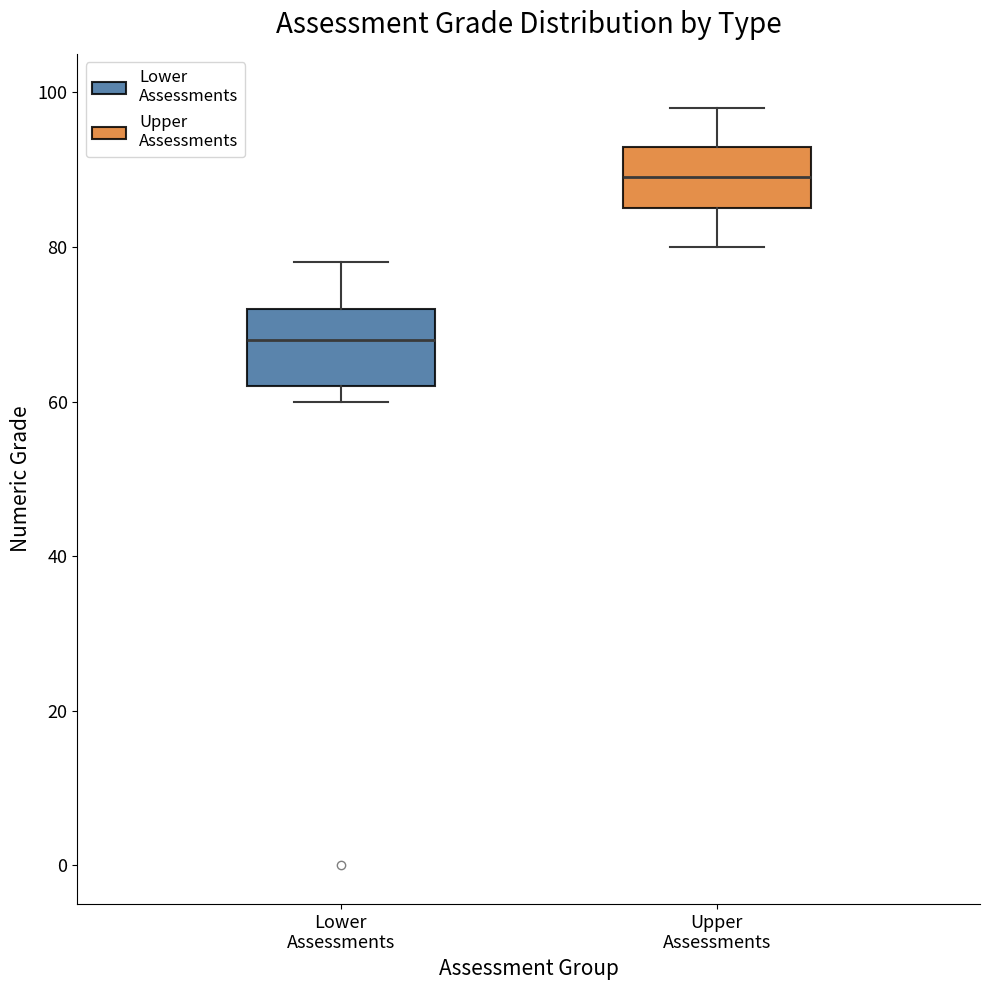

Which box has the highest median line?

Upper Assessments